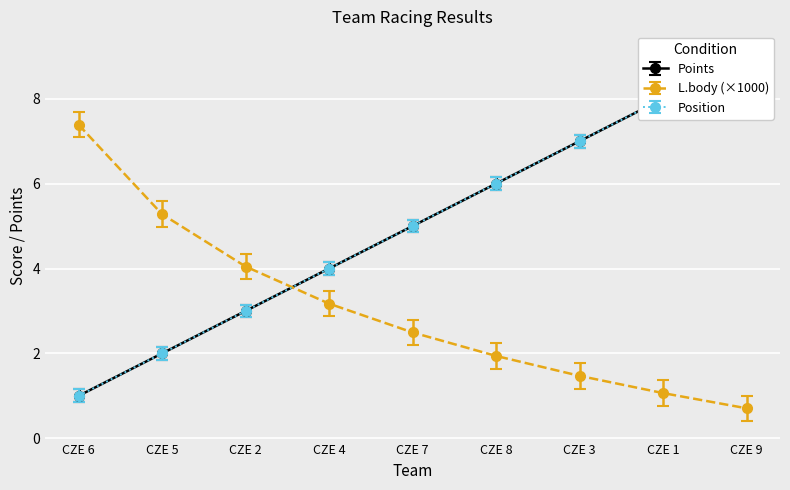

Rank the series by their maximum value, from lowest to highest.

L.body, Position, Points